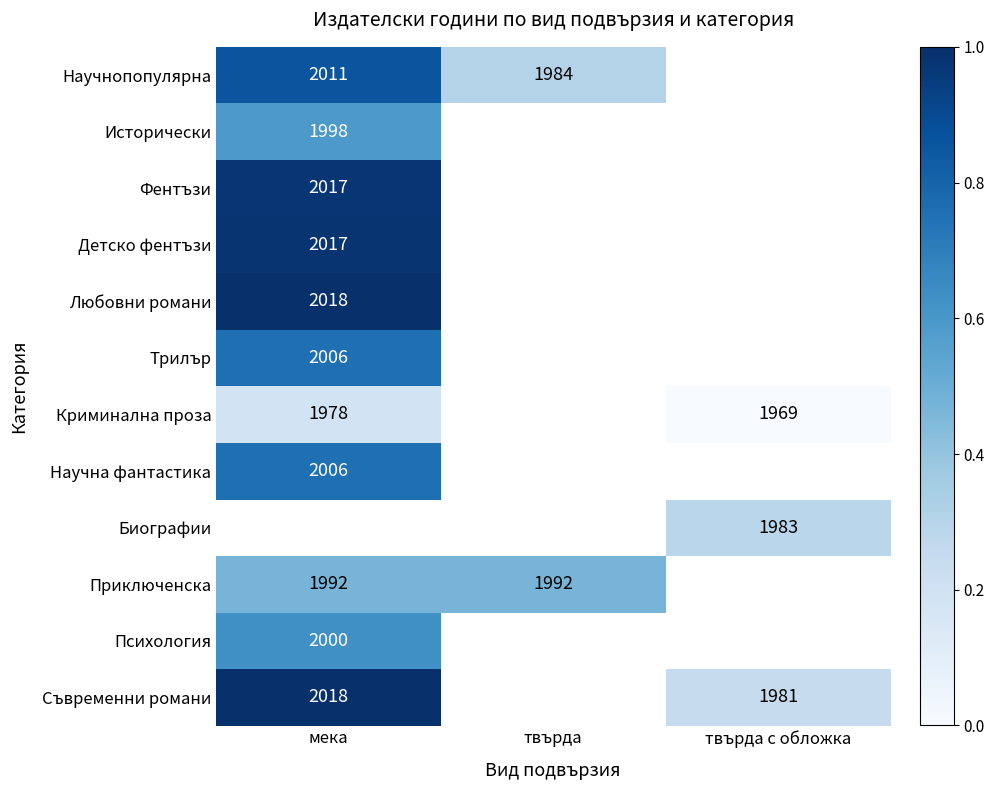

Which series has the widest spread of values?

Съвременни романи